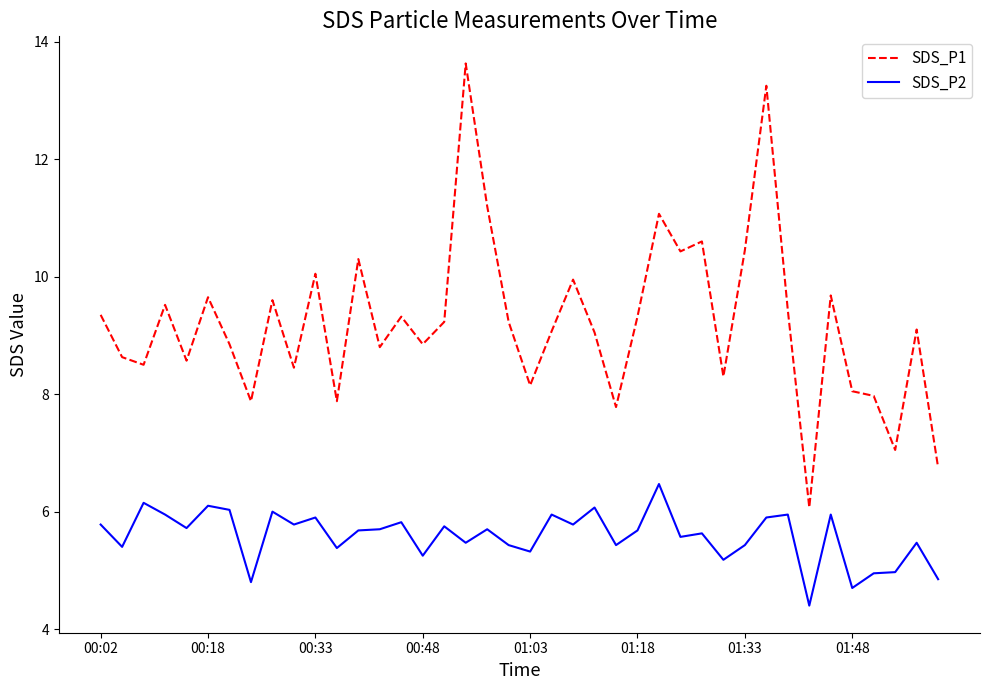

Which series has the largest range (max minus min)?

SDS_P1